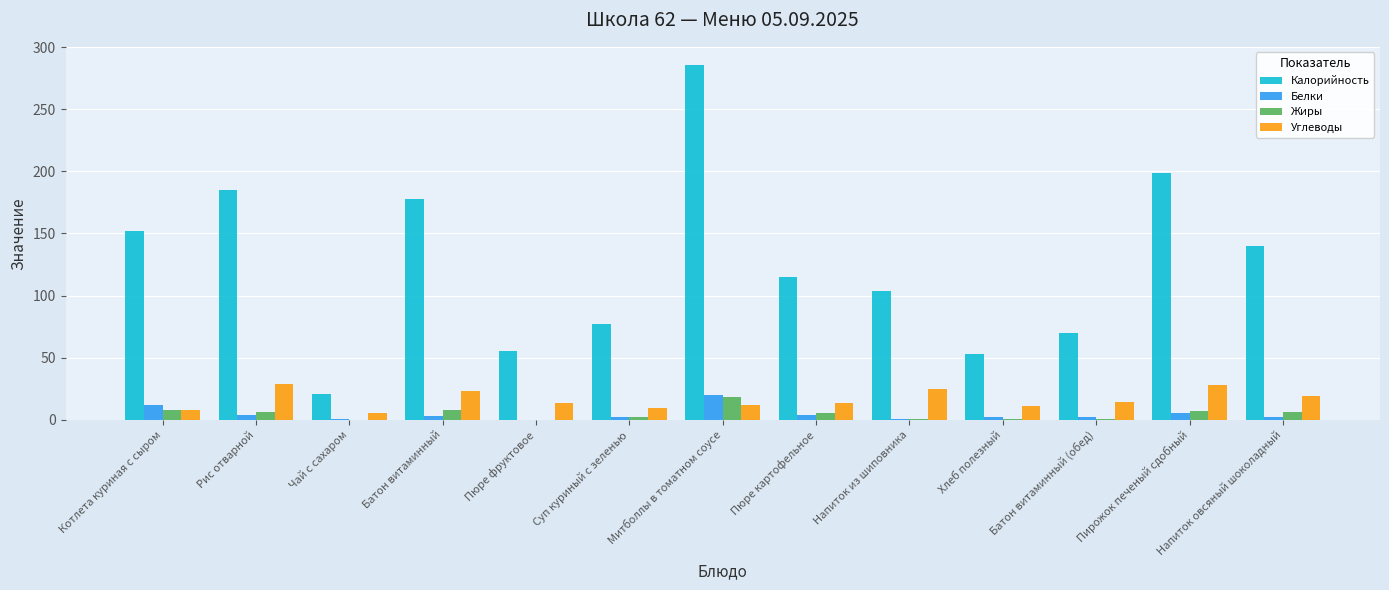

Which series changed the most between Напиток из шиповника and Пирожок печеный сдобный?

Калорийность